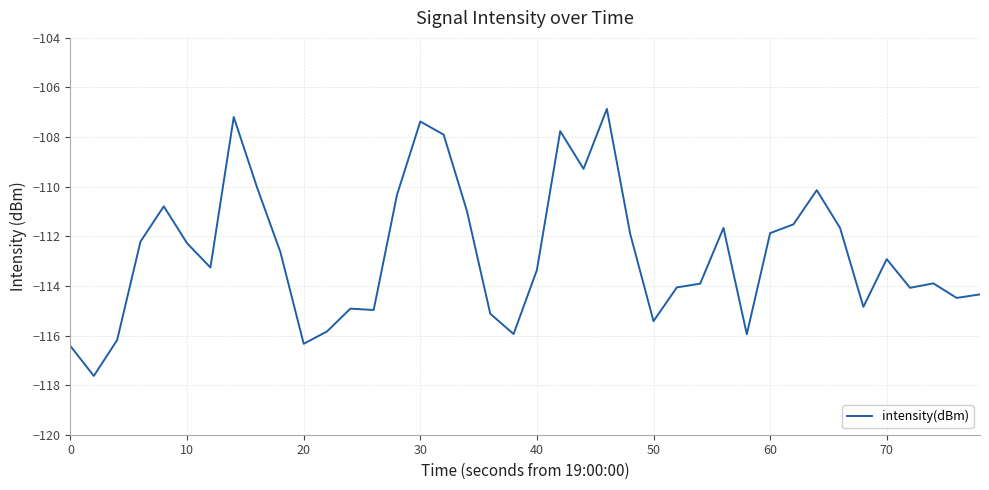

What is the difference between the maximum and minimum values?

10.8